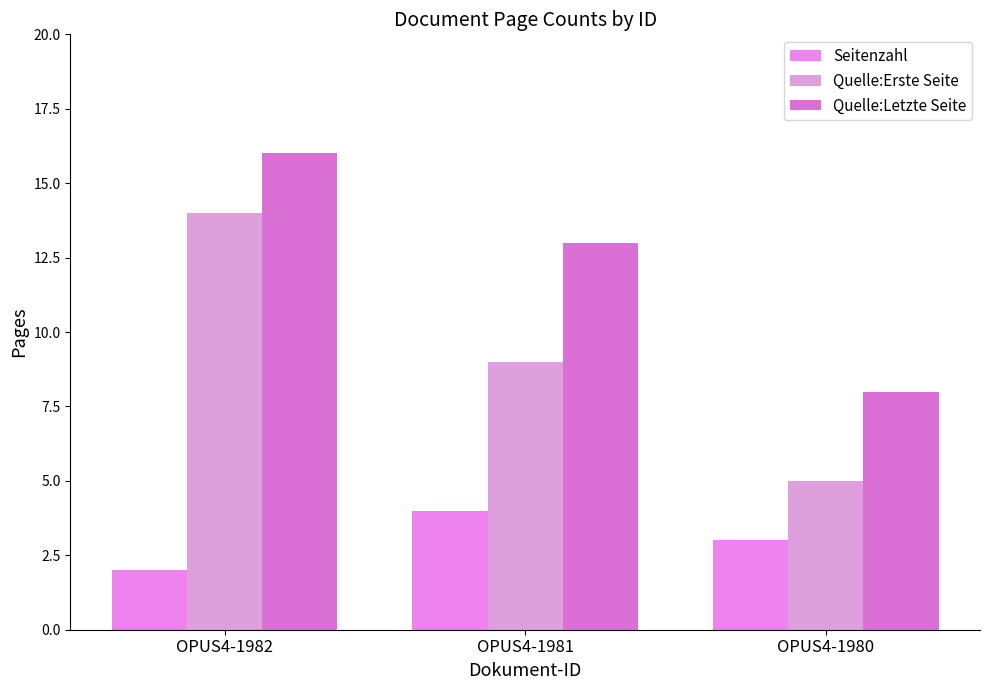

What is the value of the Seitenzahl bar at the 1st from the left?

2